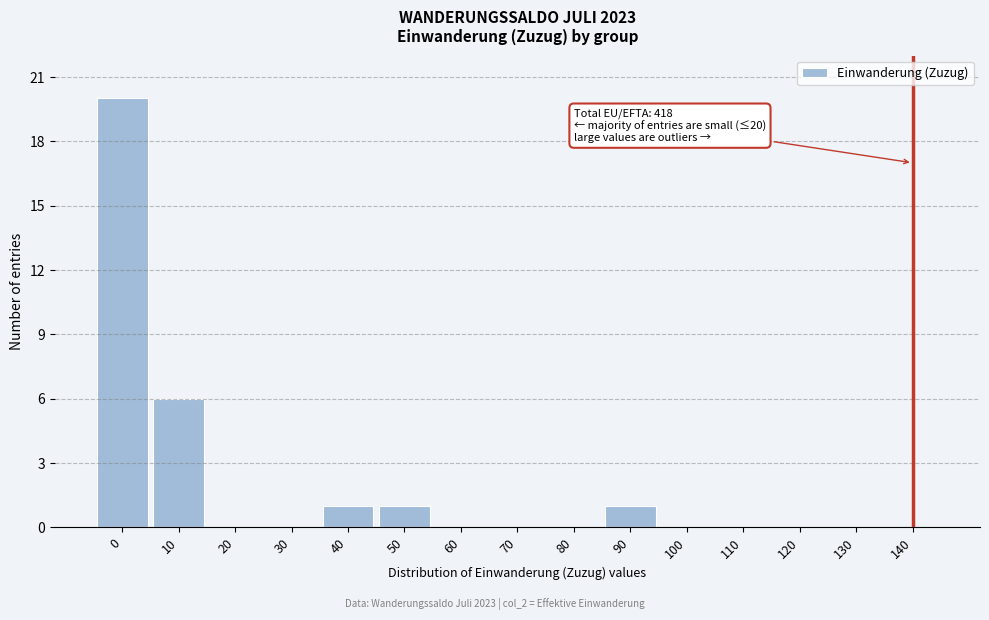

Reading right to left, extract all data points from this chart.

140=0	130=0	120=0	110=0	100=0	90=1	80=0	70=0	60=0	50=1	40=1	30=0	20=0	10=6	0=20